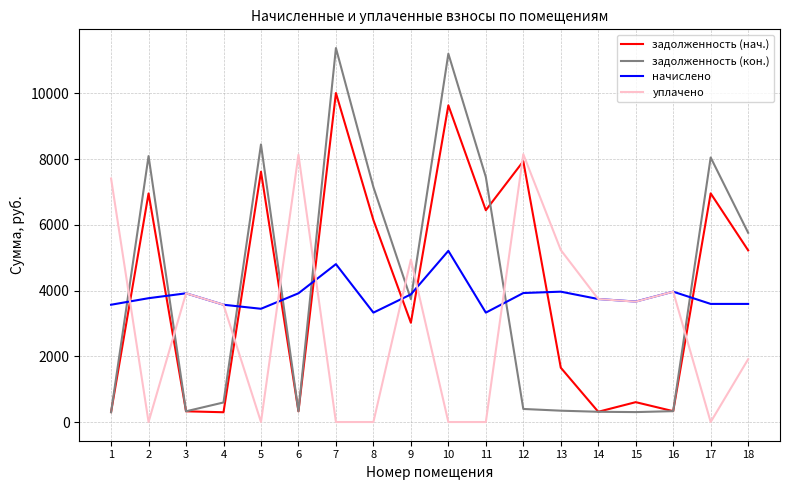

The value of начислено at 2 is 5553.0. True or false?

False